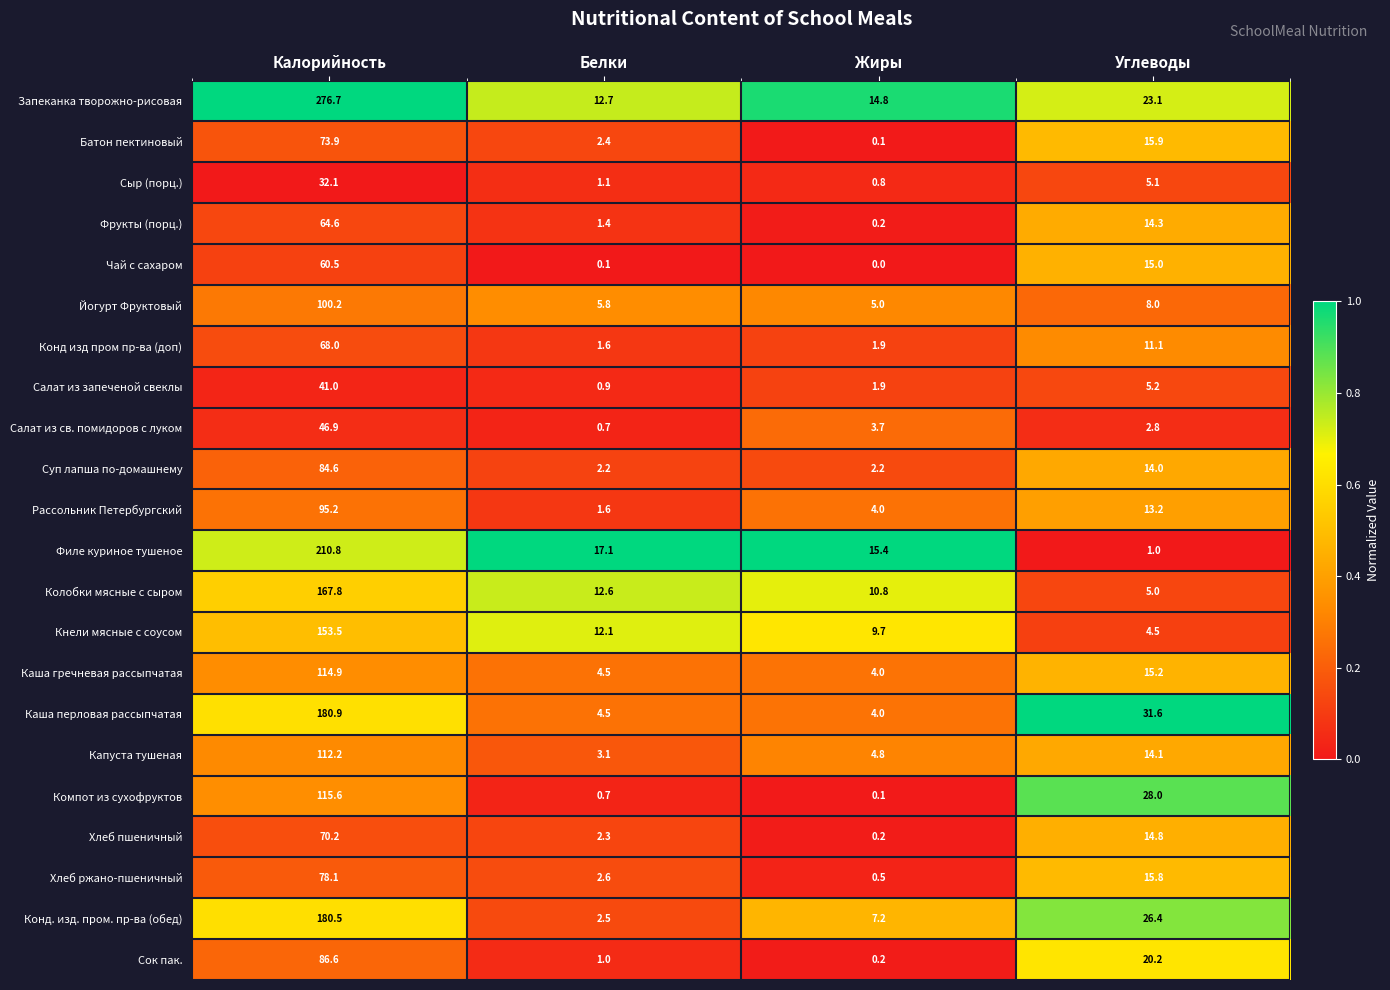

How many series are shown in this chart?

22